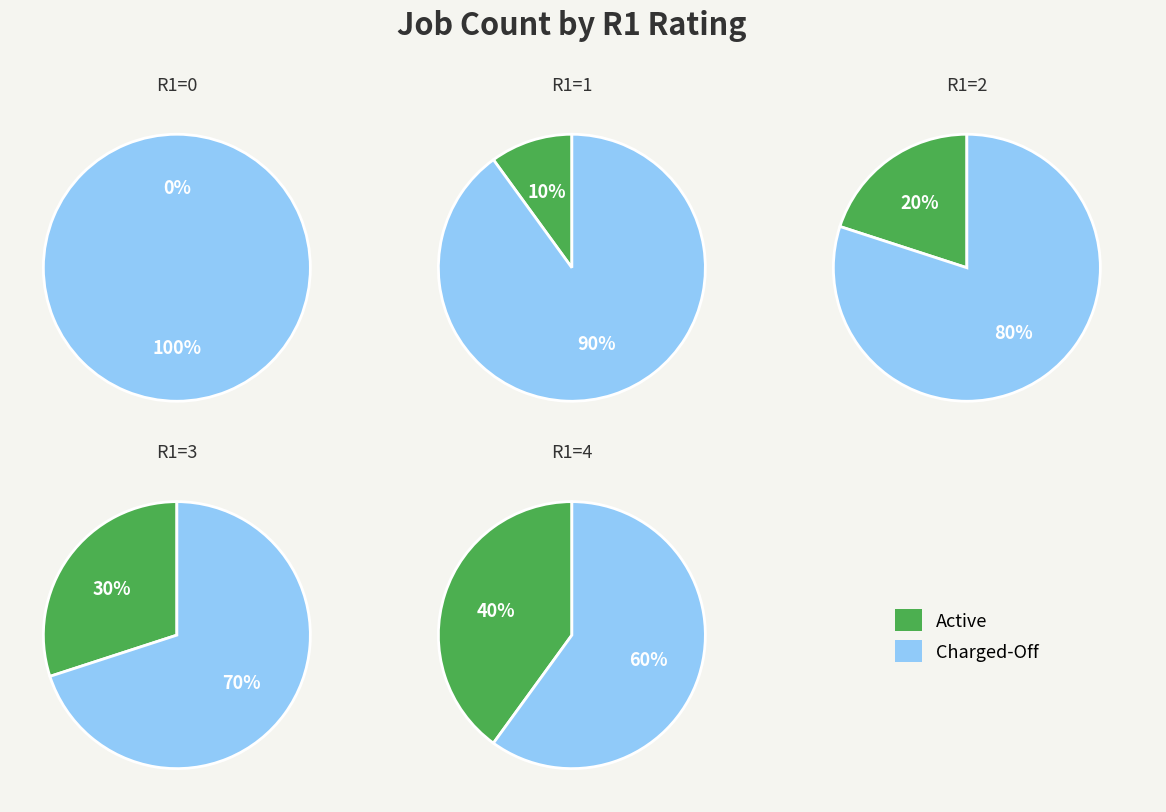

Count the number of slices in the pie.

10